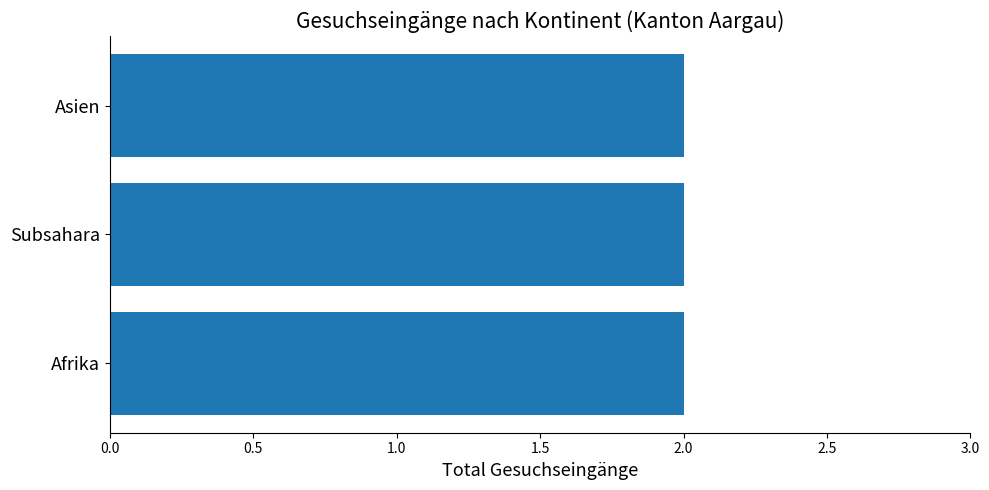

What is the maximum value shown in the chart?

2